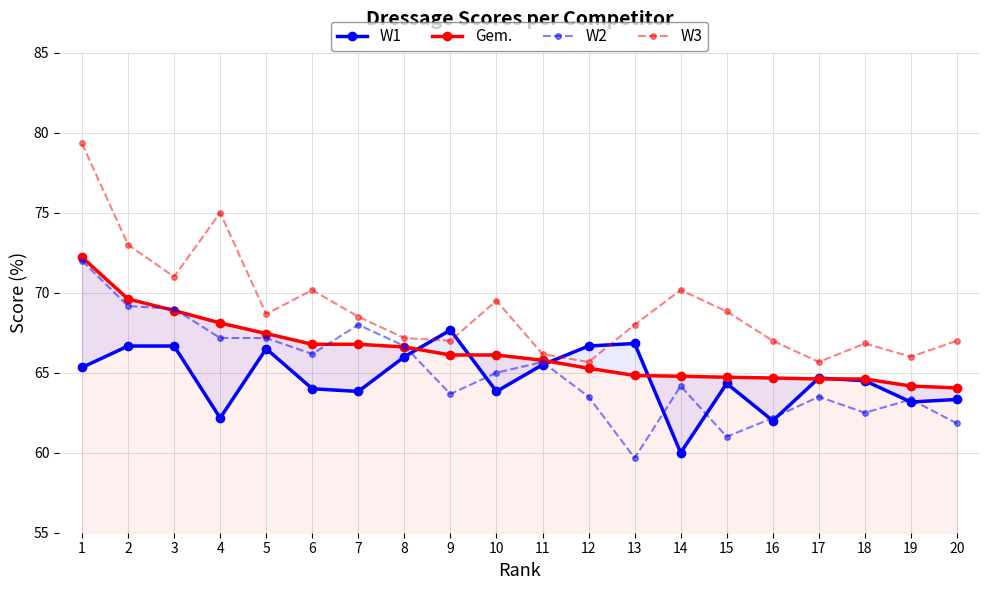

Is it true that W3 equals 105.0 at 8?

False